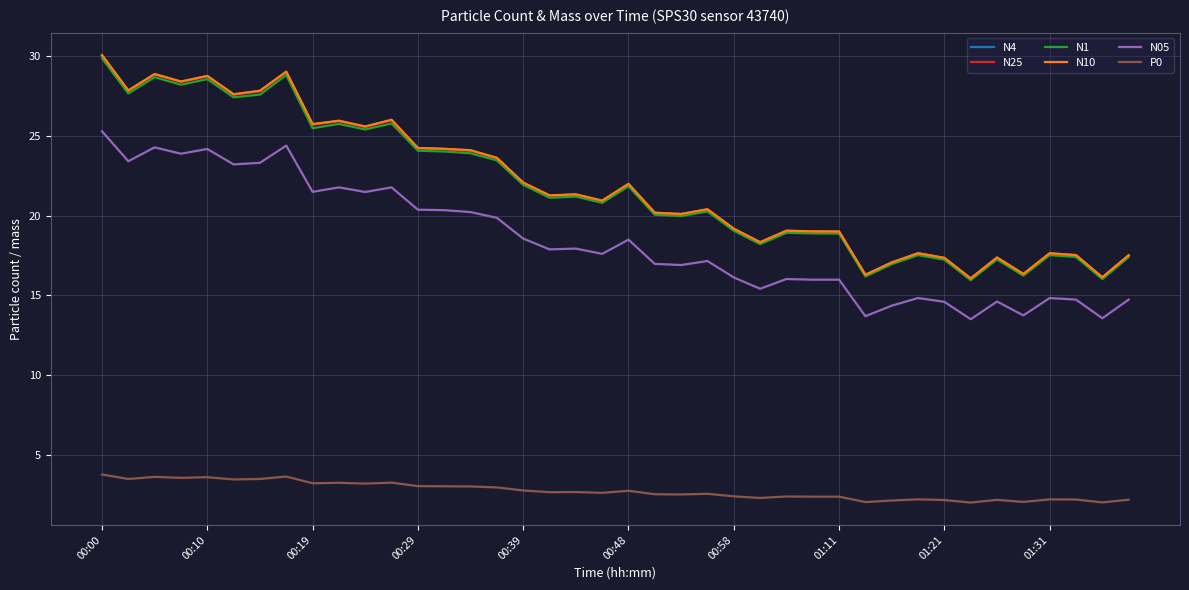

True or false: N25 and N05 intersect in this chart.

False